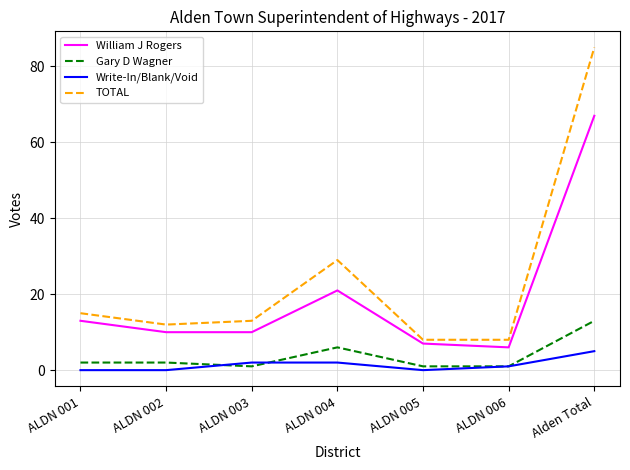

List the series in order of their peak value, lowest first.

Write-In/Blank/Void, Gary D Wagner, William J Rogers, TOTAL